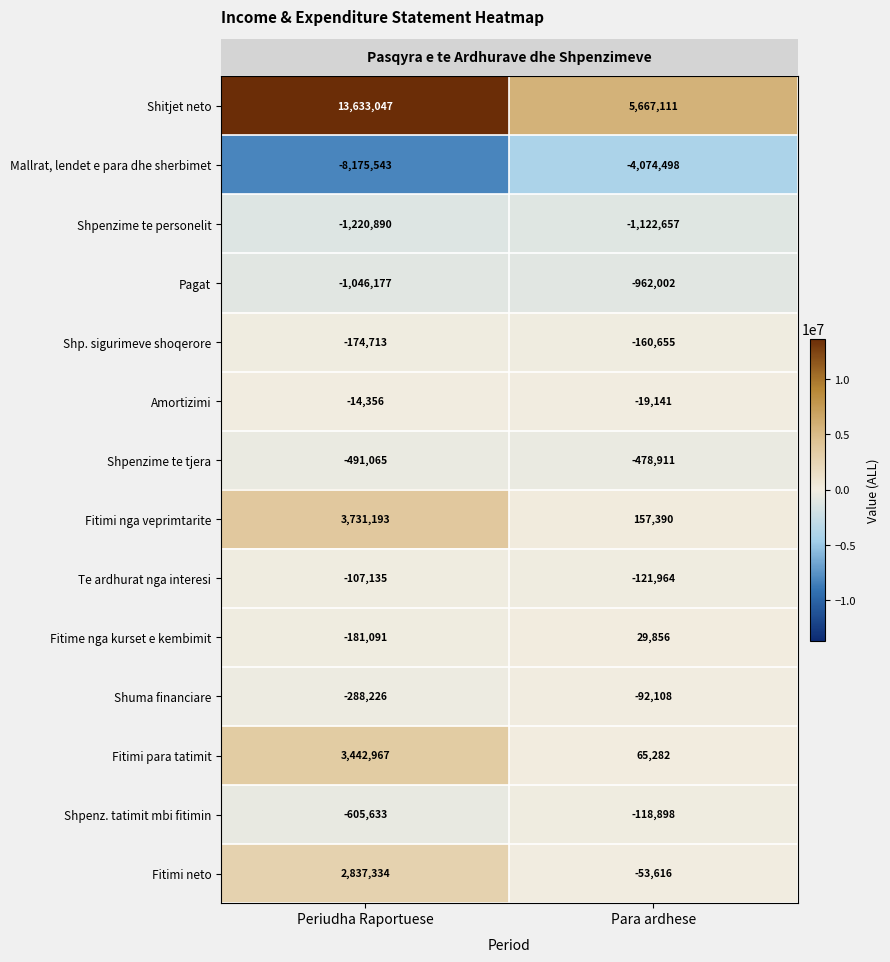

Between Periudha Raportuese and Para ardhese, which series saw the biggest shift?

Shitjet neto